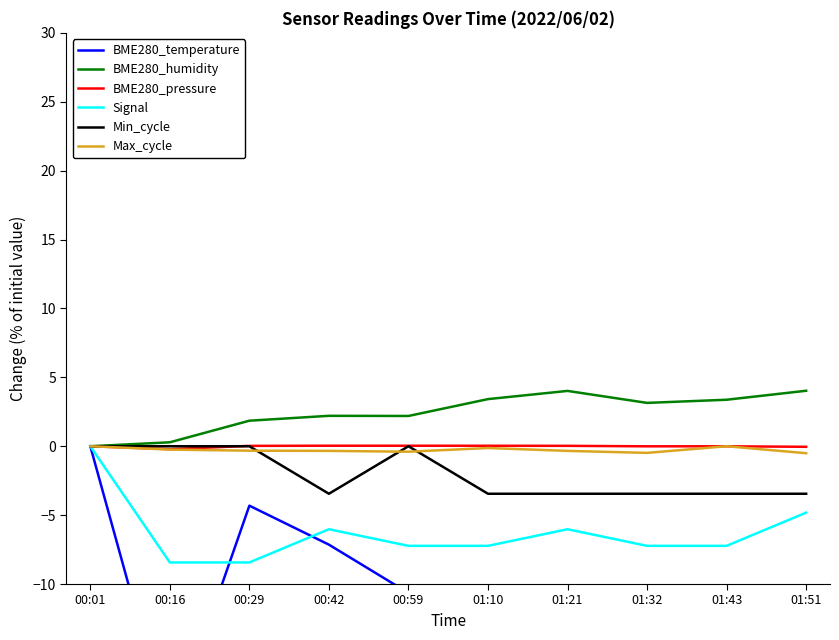

The value of BME280_temperature at 01:21 is -12.8. True or false?

True